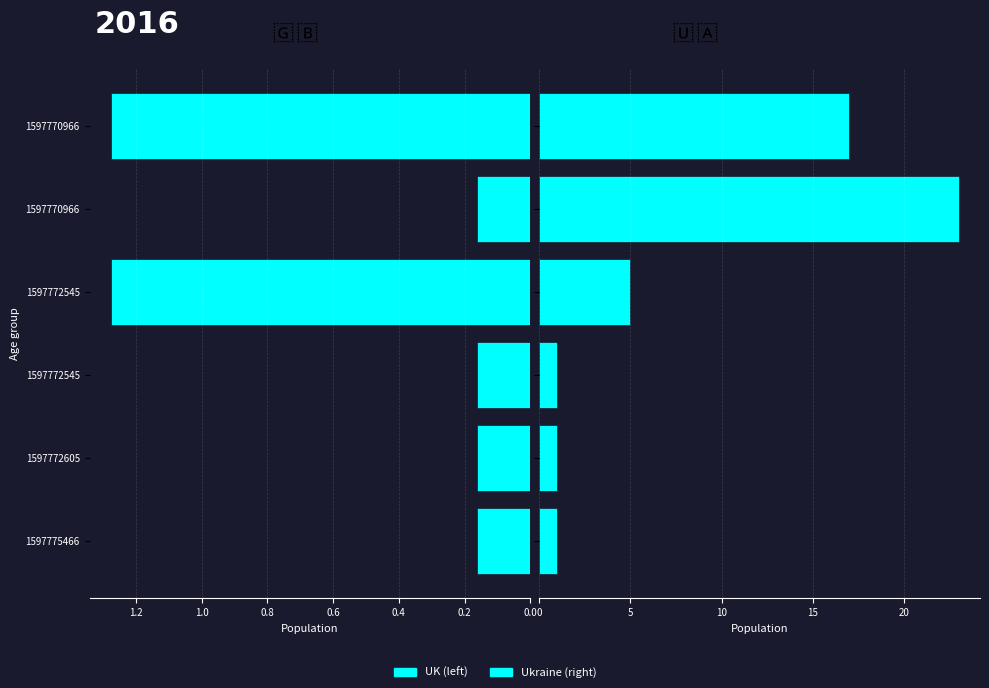

The UK (left) series shows 0.1 at 1597775466. True or false?

False